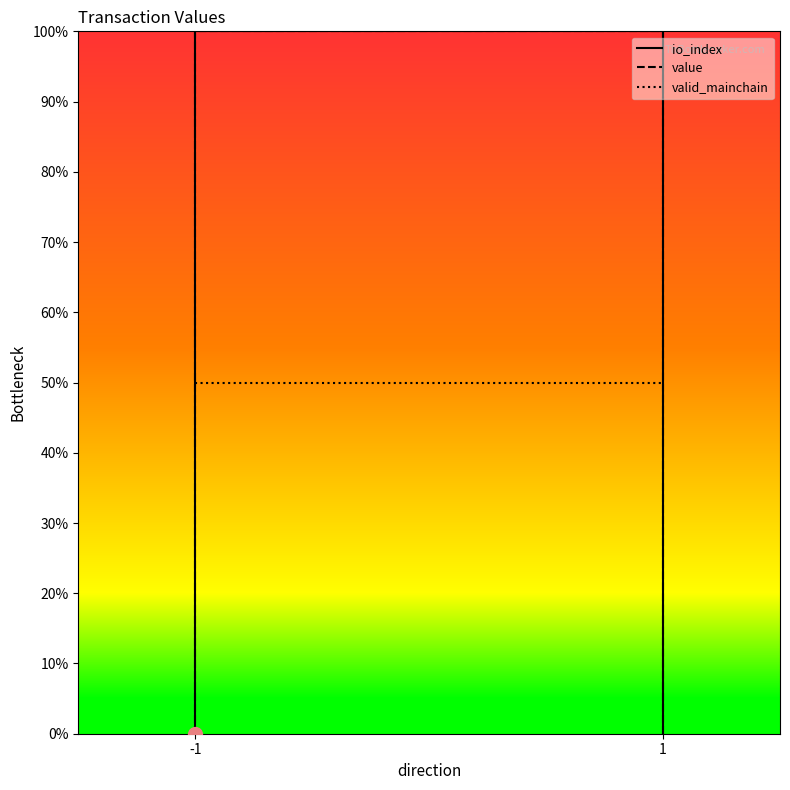

True or false: value has more than 0 points higher than both neighbors.

False